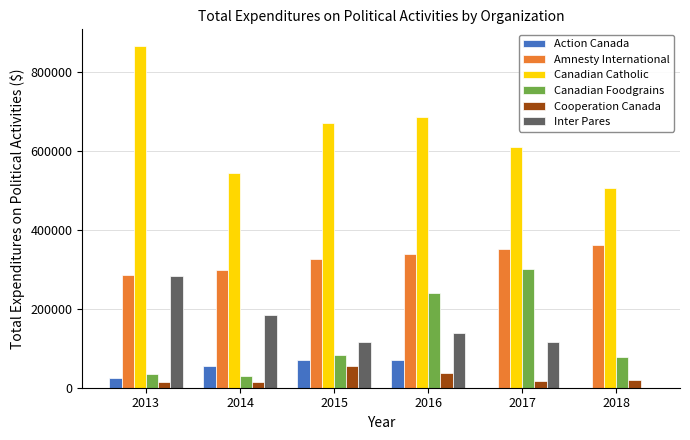

Which series has the largest total across all categories?

Canadian Catholic